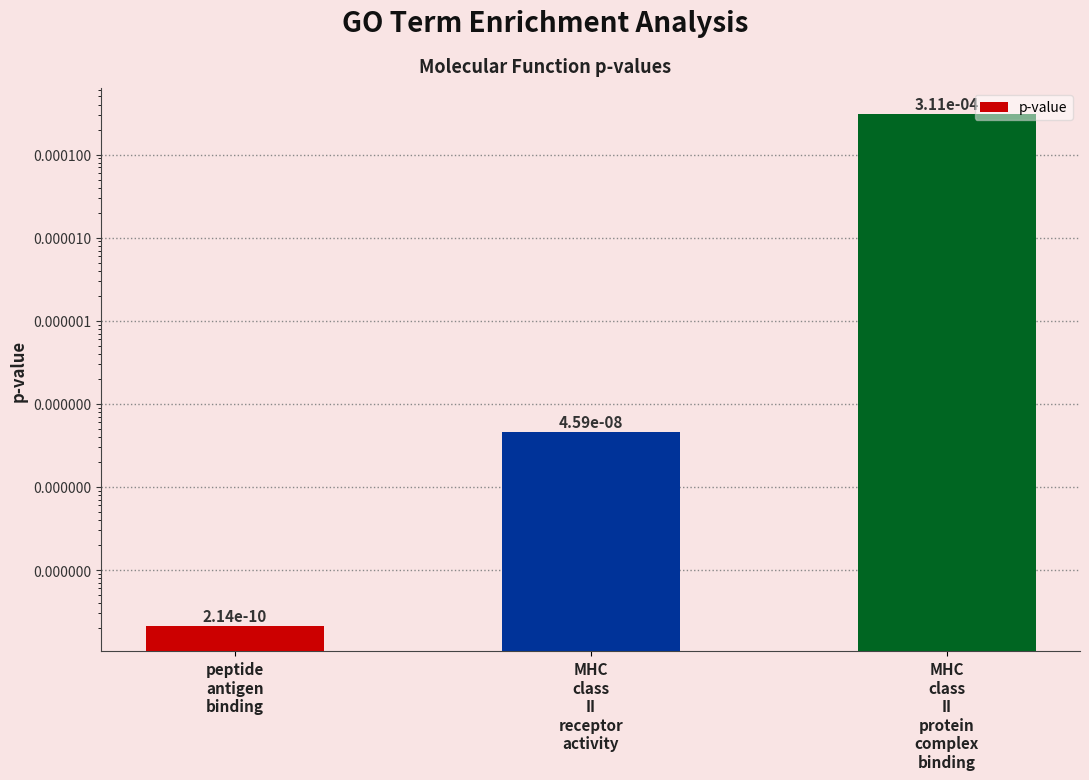

What position from the left is MHC
class
II
receptor
activity?

2